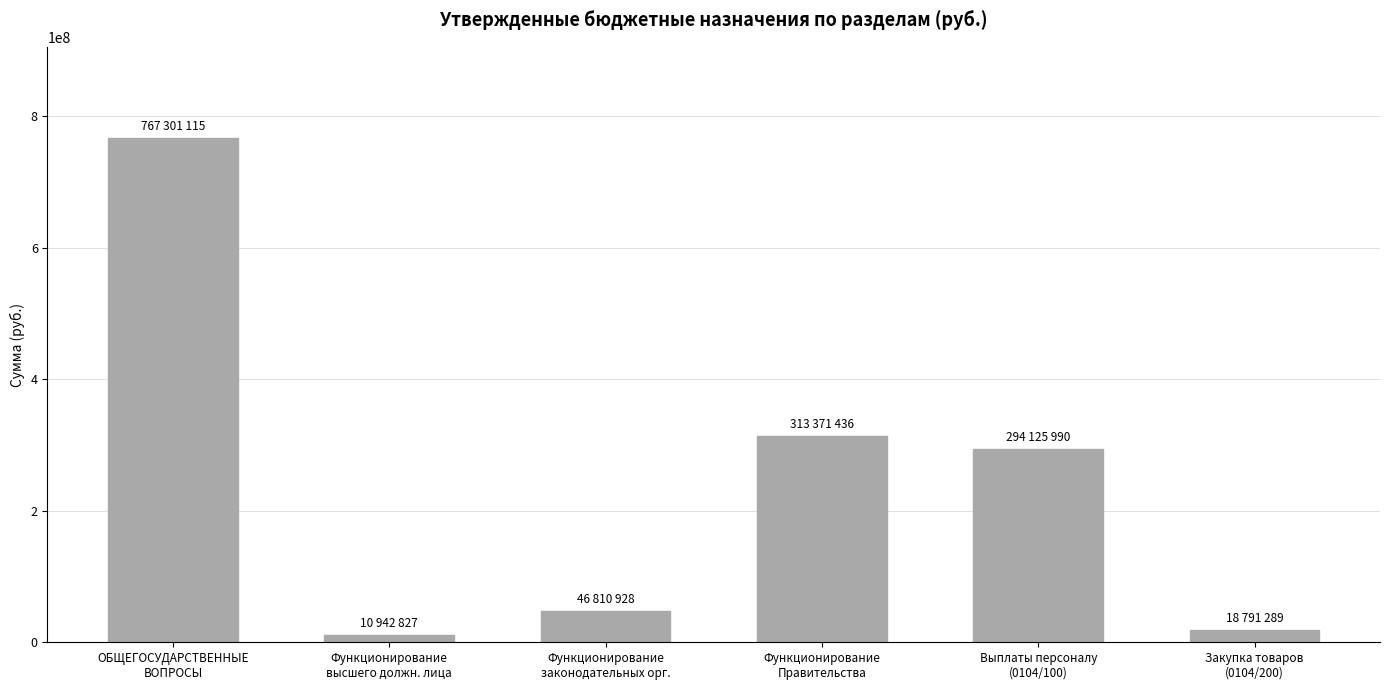

What is the value of the 3rd bar from the left?

46810928.1